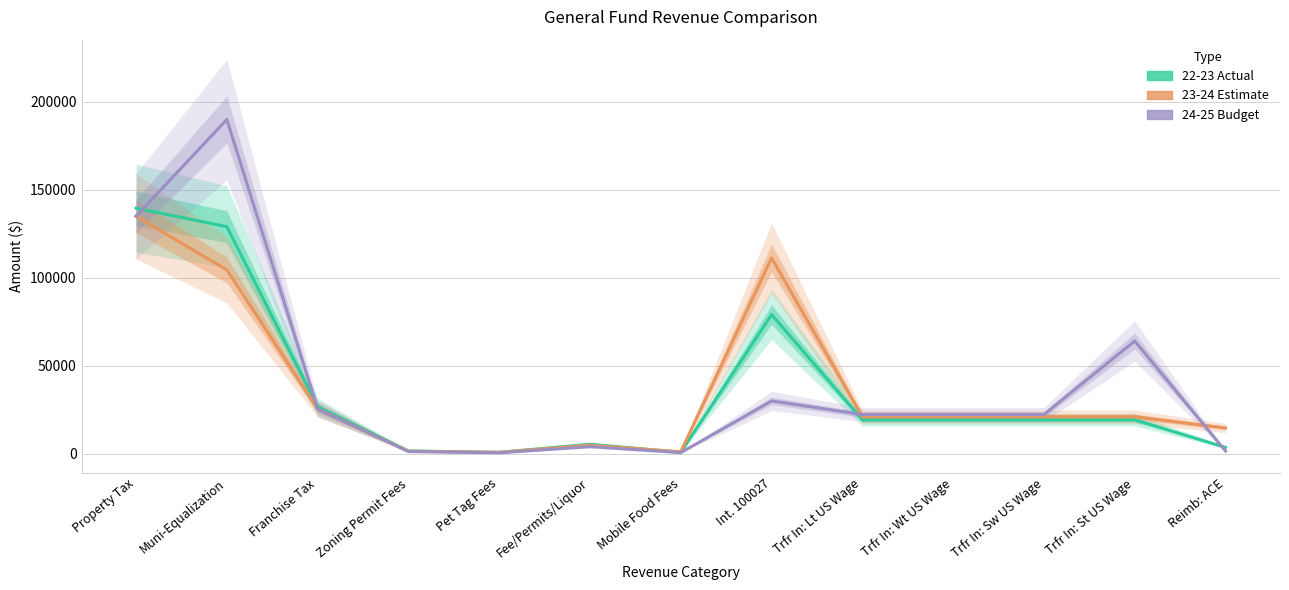

Which series has the widest spread of values?

24-25 Budget